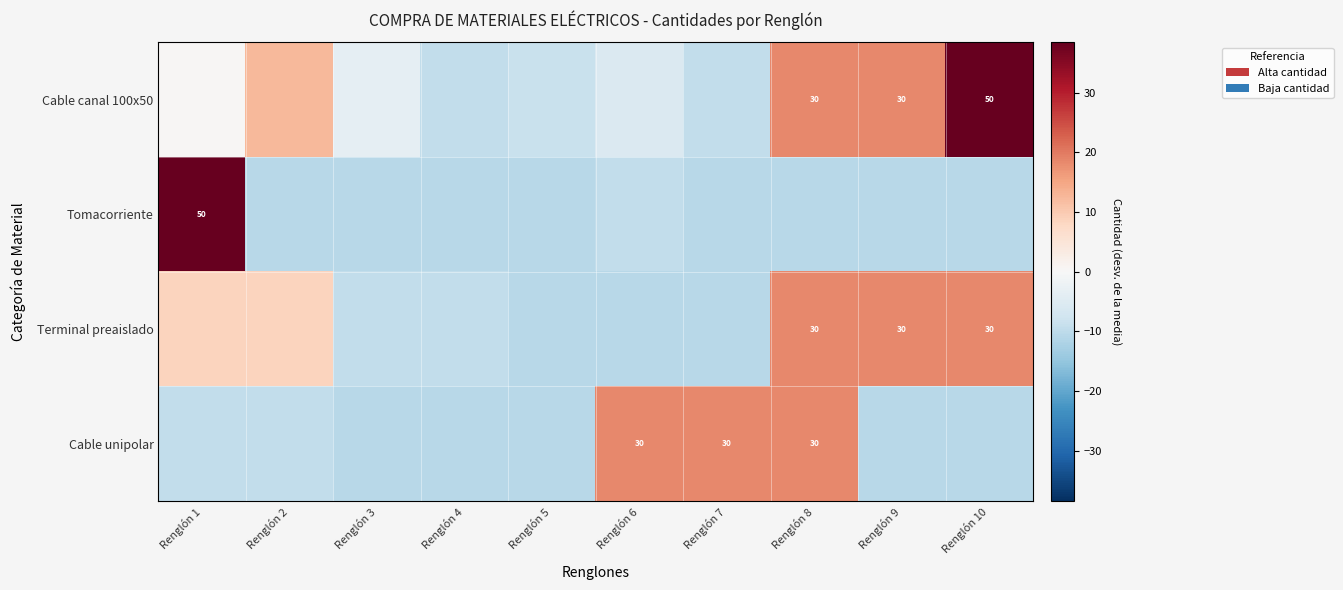

True or false: Tomacorriente has a value of -10.6 at Renglón 2.

True